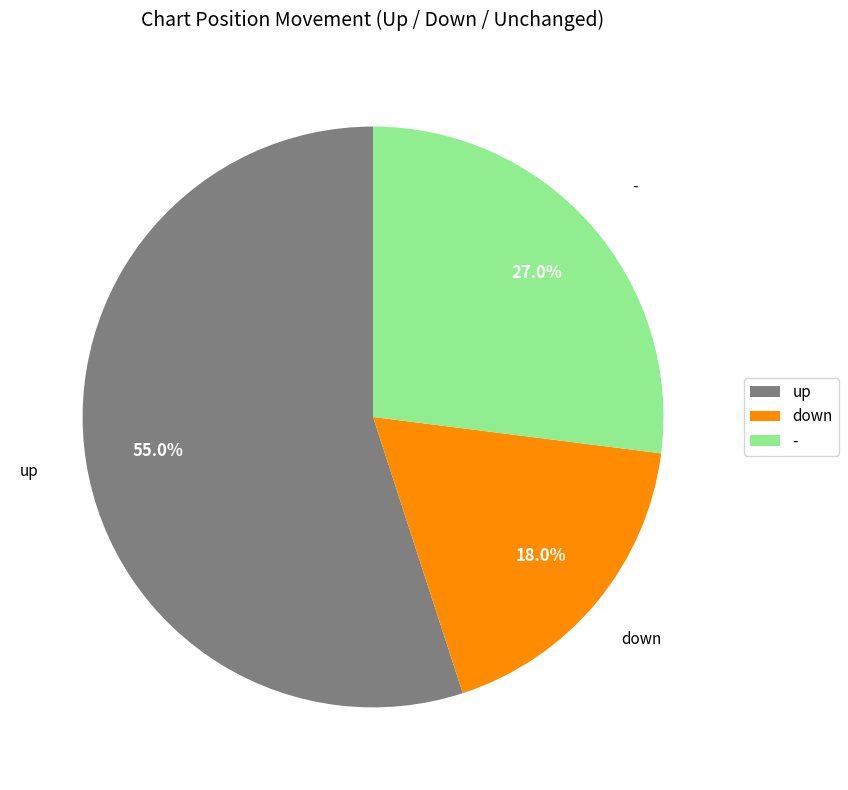

What percentage is the down slice, to the nearest percent?

18%